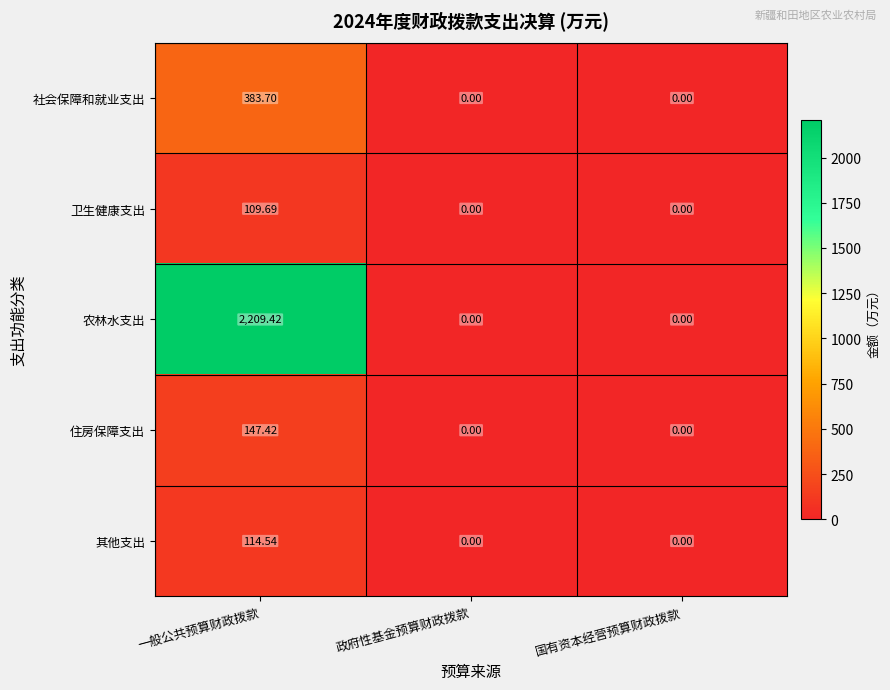

What is the total value across all series at 一般公共预算财政拨款?

2964.8